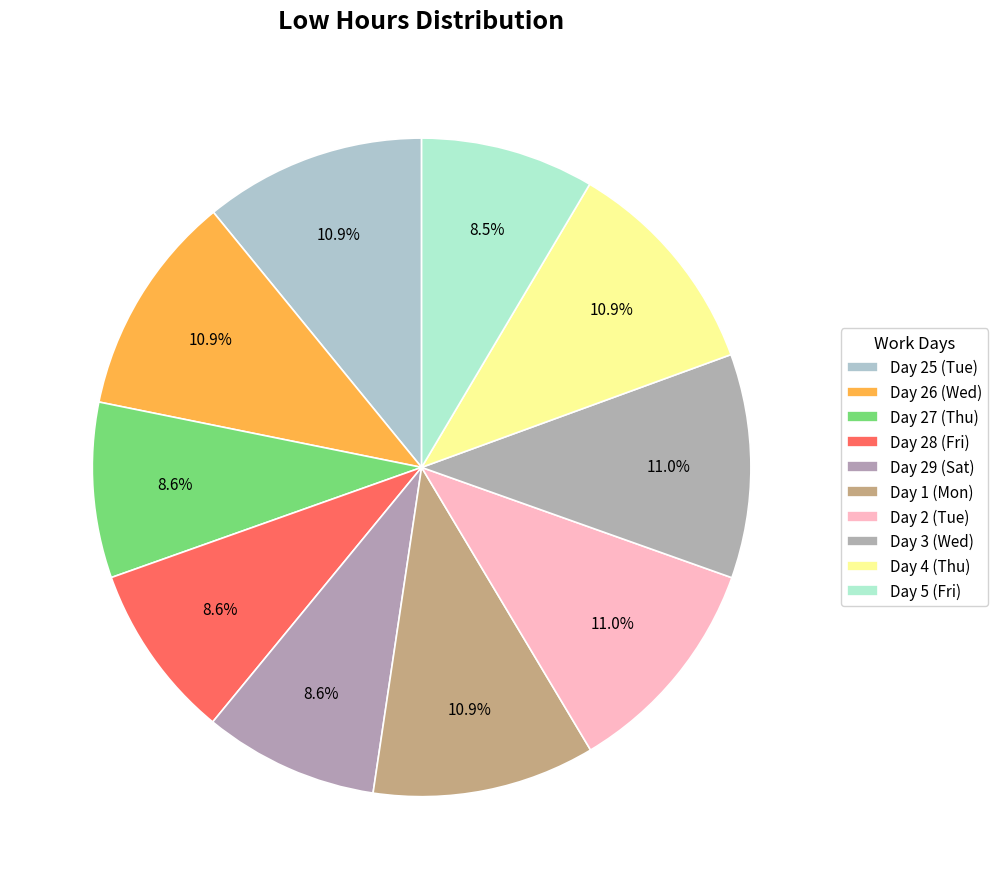

Which has a higher value, Day 26 (Wed) or Day 1 (Mon)?

Day 1 (Mon)